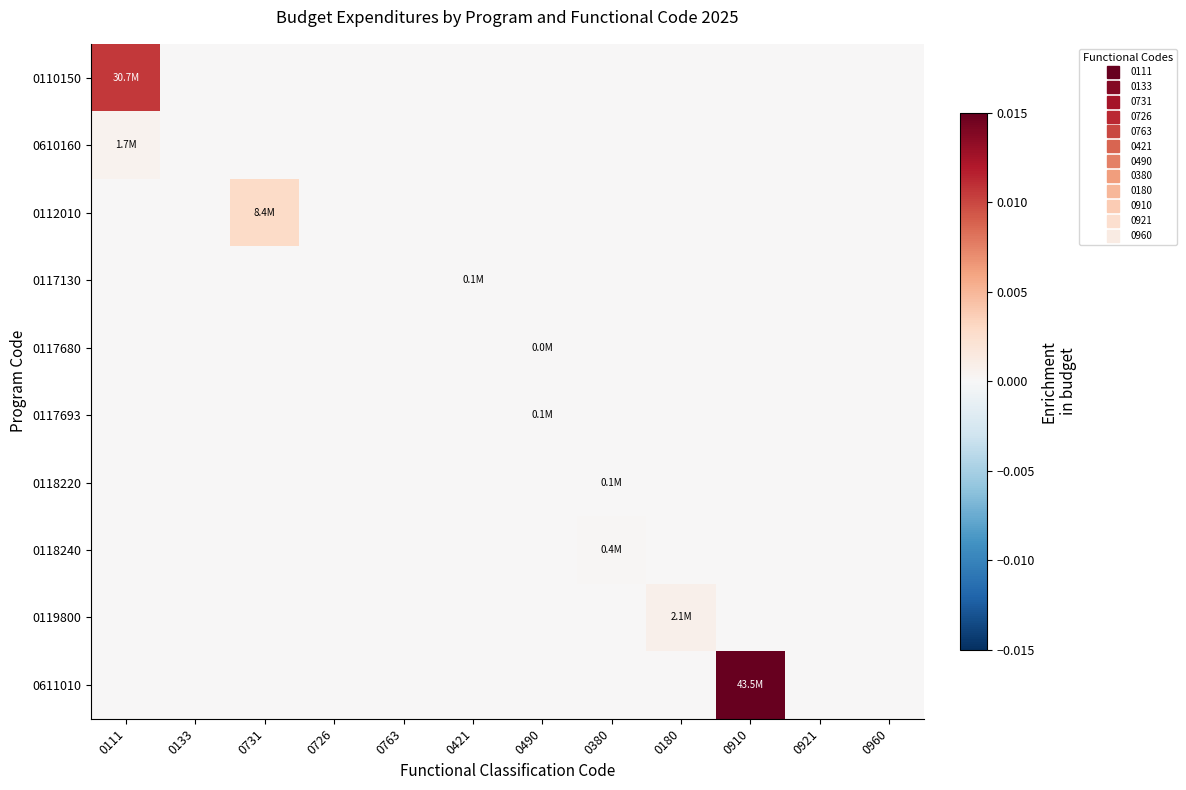

Which category has the lowest value across all series?

0133